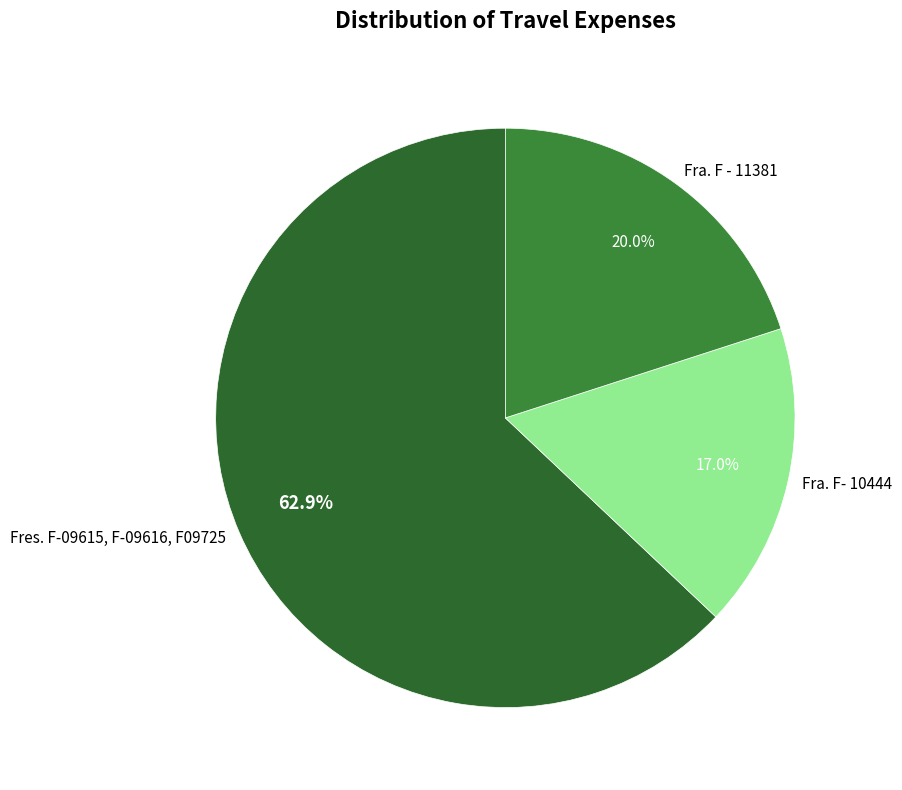

What is the ratio of the value at Fra. F - 11381 to the value at Fra. F- 10444?

1.2